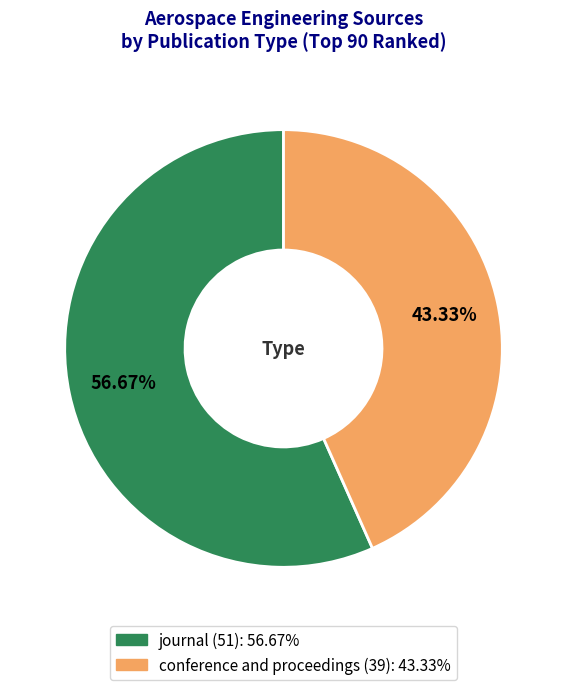

Is there a majority slice in this chart?

Yes